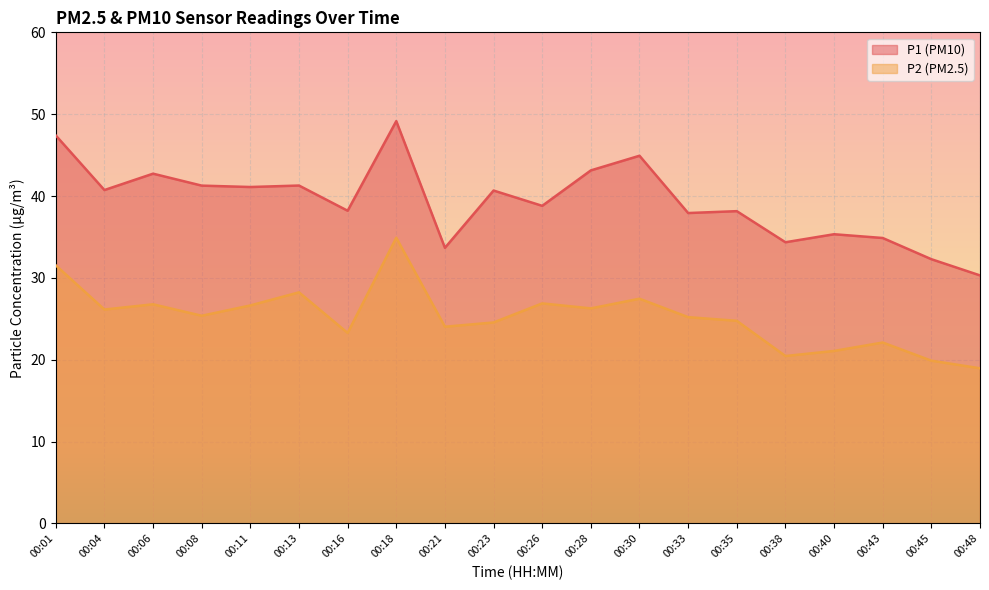

True or false: P2 has more than 1 interior local peaks.

True